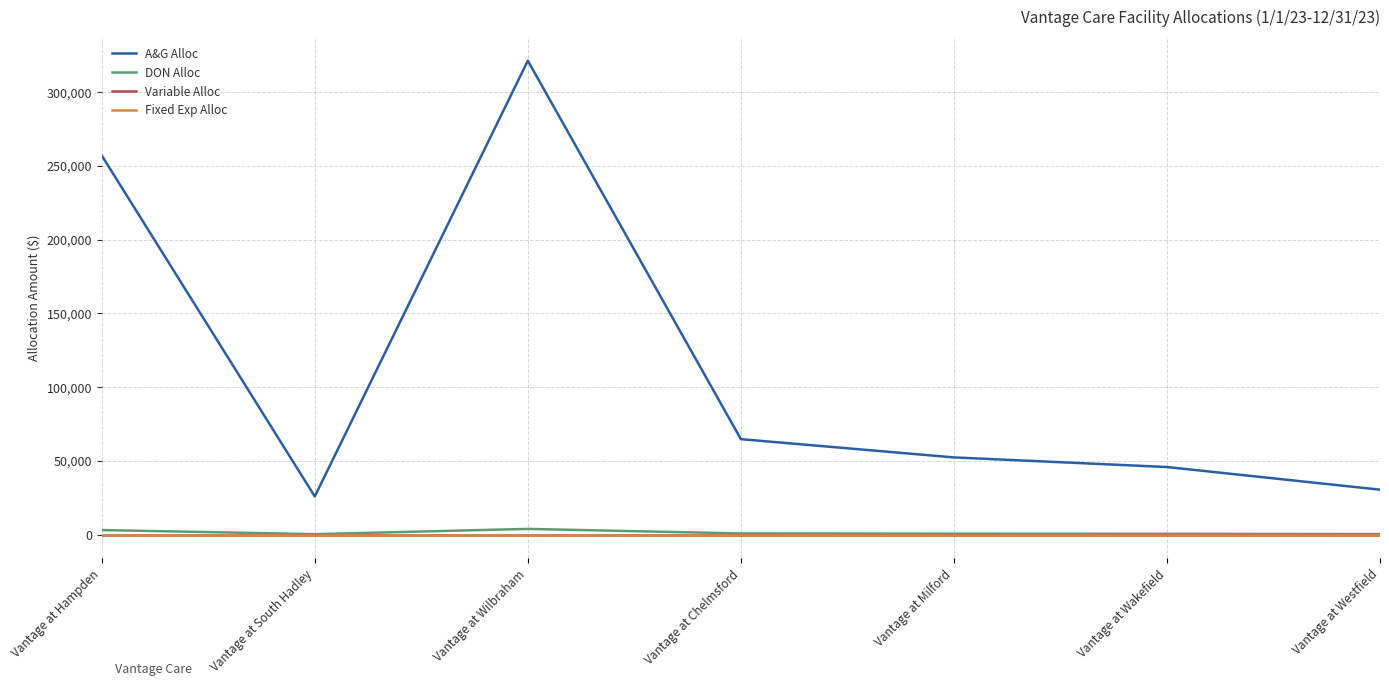

Rank the series at Vantage at Milford from highest to lowest value.

A&G Alloc, DON Alloc, Variable Alloc, Fixed Exp Alloc